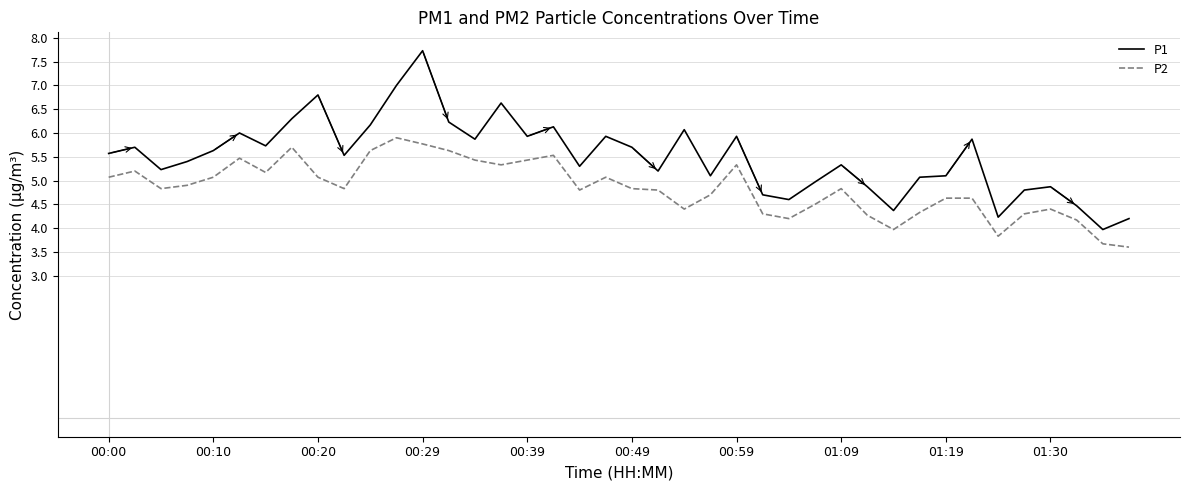

Rank the series by their average value, from highest to lowest.

P1, P2